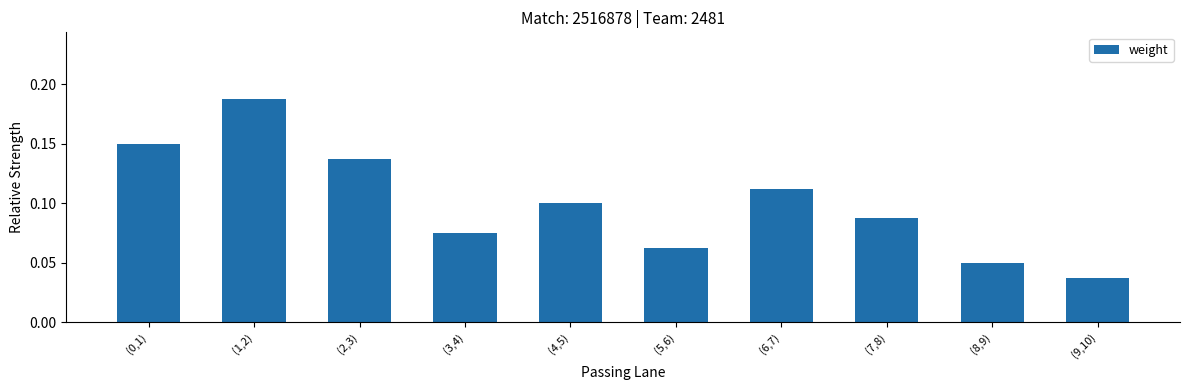

The chart shows a value of 0.2 at (6,7). True or false?

False